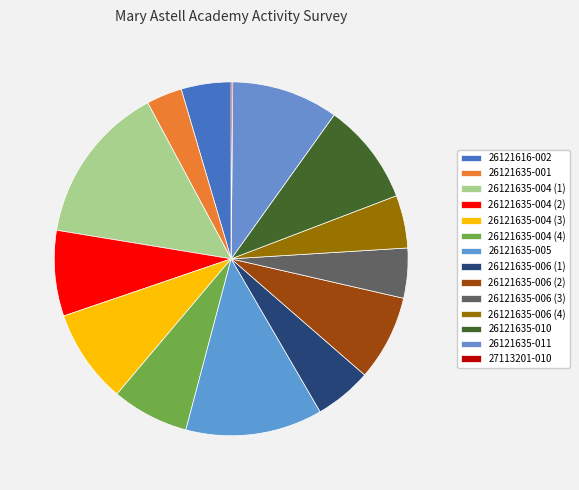

To the nearest percent, what is the difference between the largest and smallest slice percentages?

14%